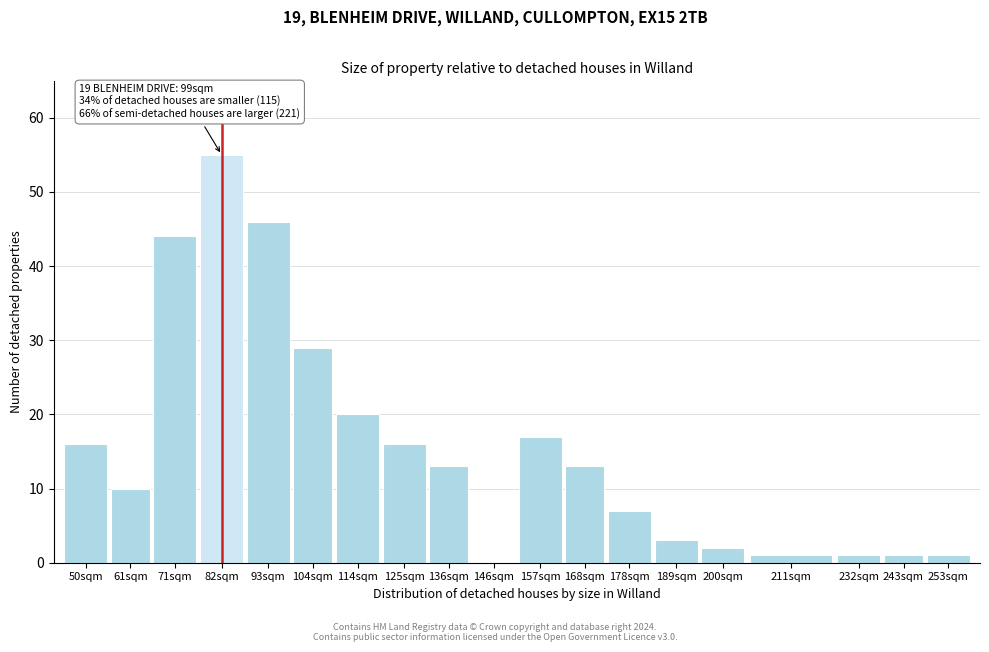

Reading left to right, list all the values displayed in this chart.

50sqm=16	61sqm=10	71sqm=44	82sqm=55	93sqm=46	104sqm=29	114sqm=20	125sqm=16	136sqm=13	146sqm=0	157sqm=17	168sqm=13	178sqm=7	189sqm=3	200sqm=2	211sqm=1	232sqm=1	243sqm=1	253sqm=1